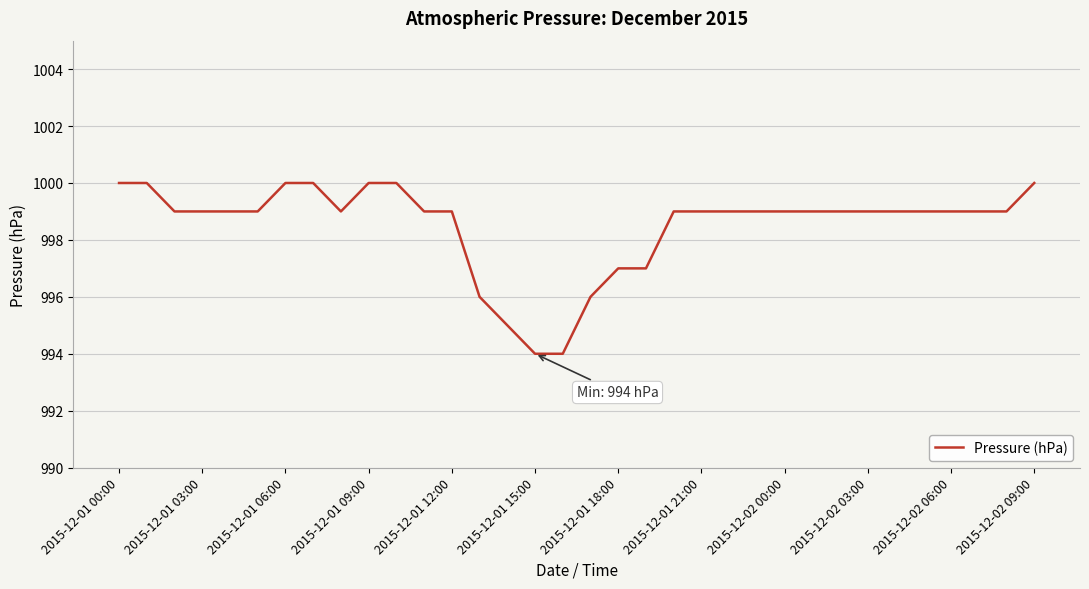

What is the greatest value displayed?

1000